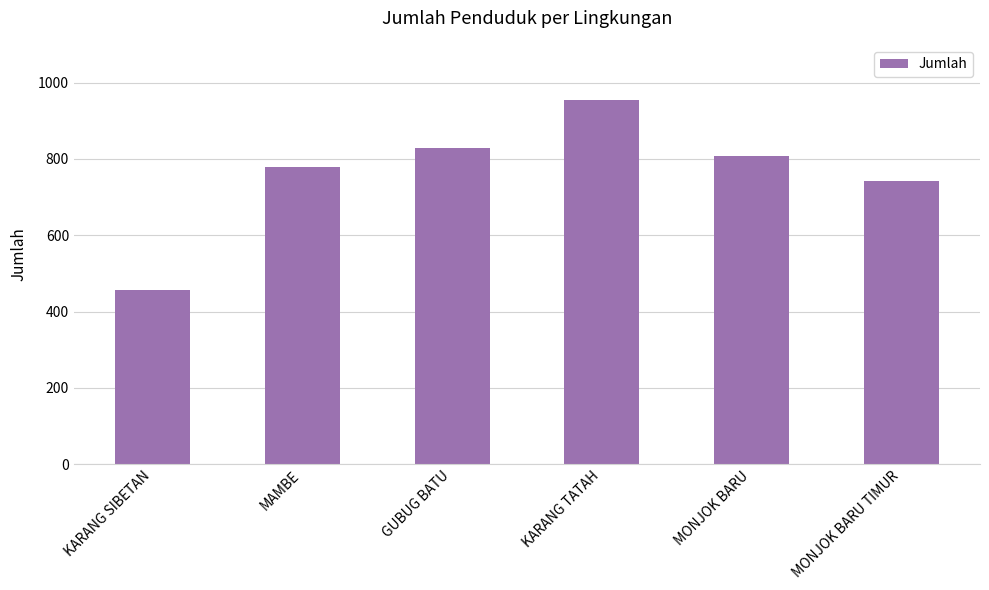

What is the label of the 2nd bar from the right?

MONJOK BARU